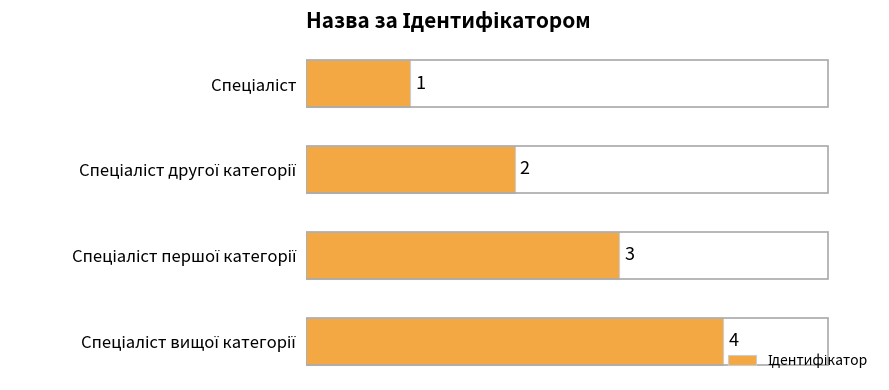

What is the sum of all values?

10